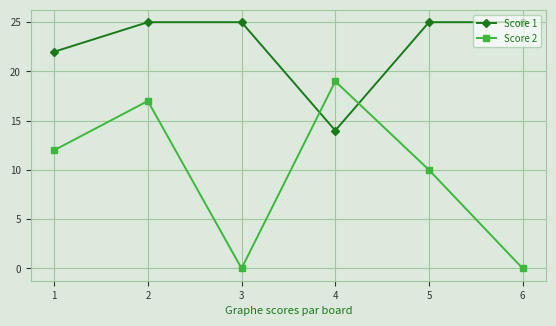

How many times do Score 2 and Score 1 cross each other?

2